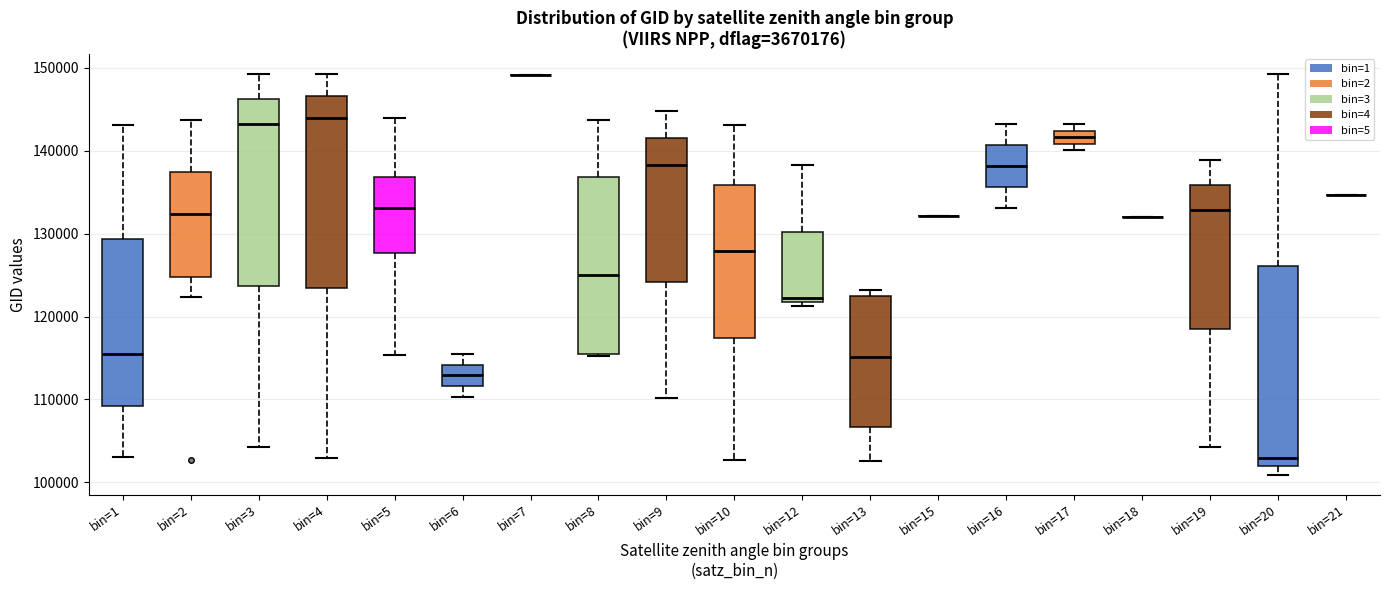

Where is the upper edge of the box for bin=9 on the y-axis? The values are not printed on the chart, so give them approximately, as read against the axis.

142000